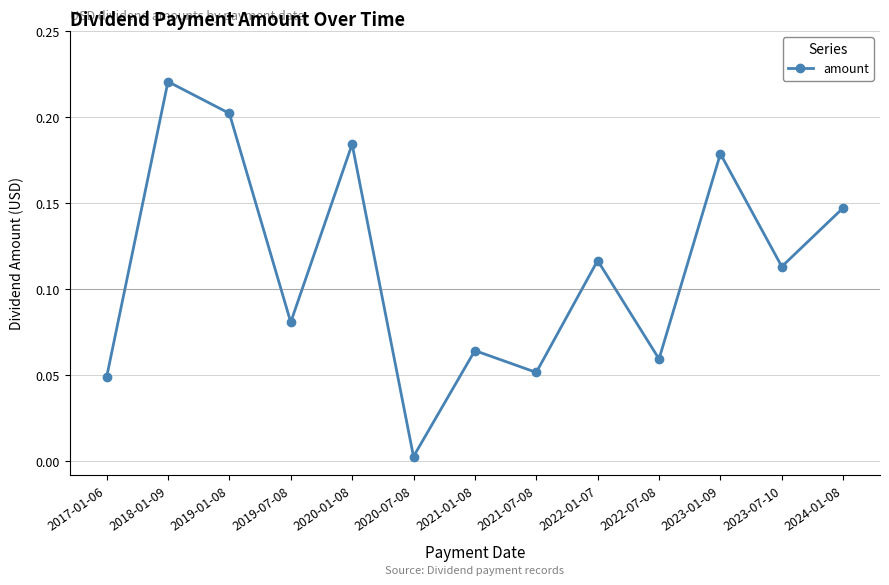

How many lines are shown in the chart?

1